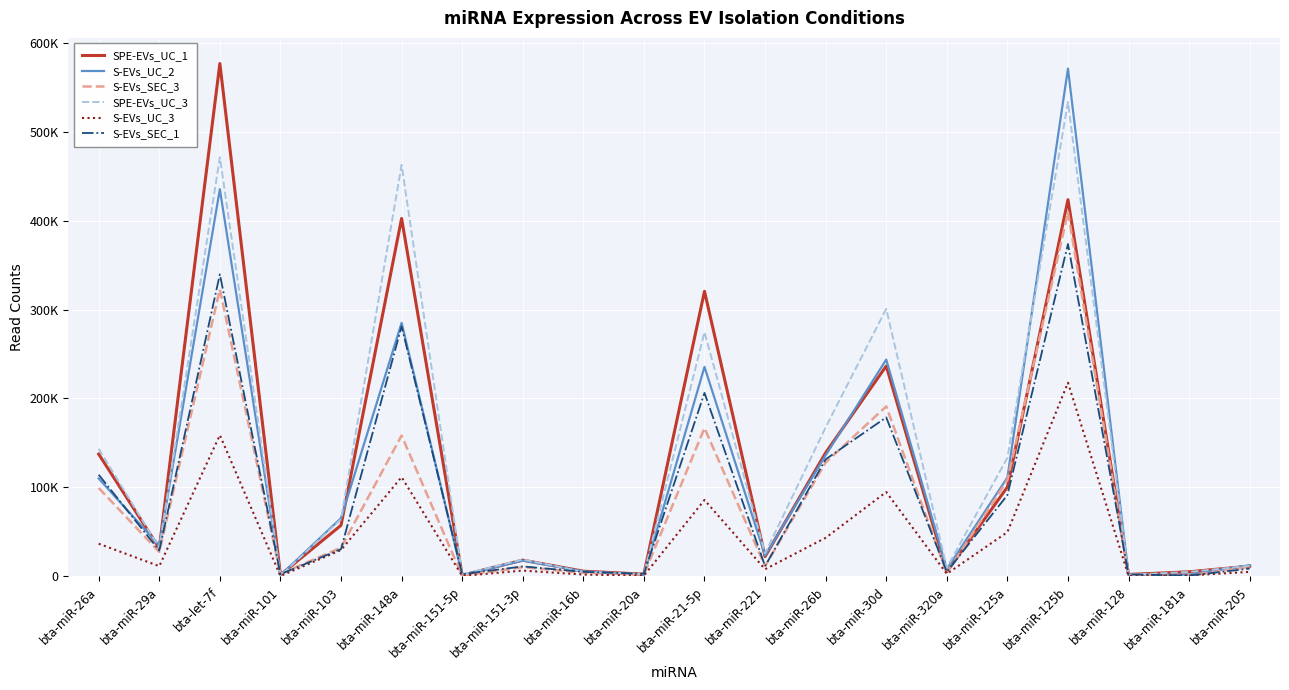

What value does the S-EVs_SEC_3 series have at bta-miR-20a?

1742